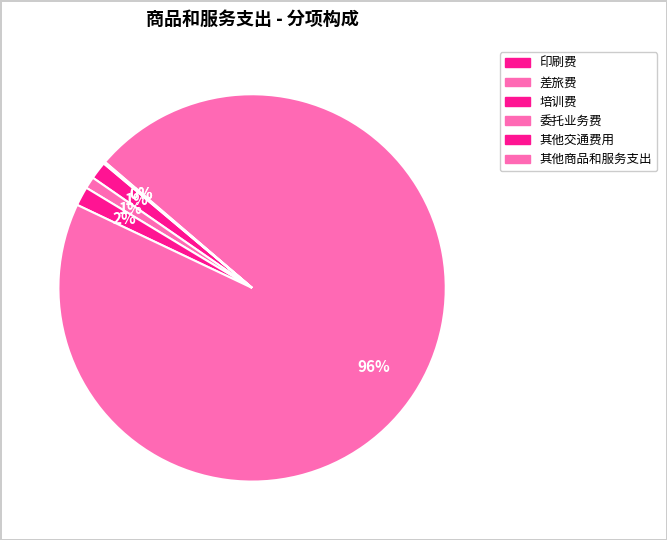

How many slices are in this pie chart?

6